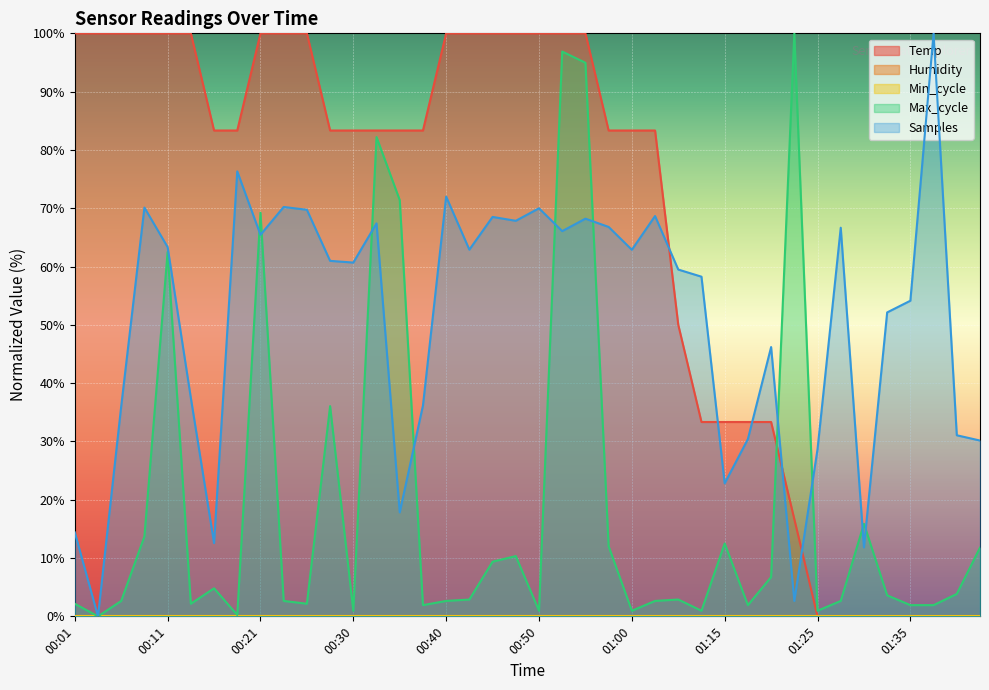

What is the label of the 7th point from the right?

01:27